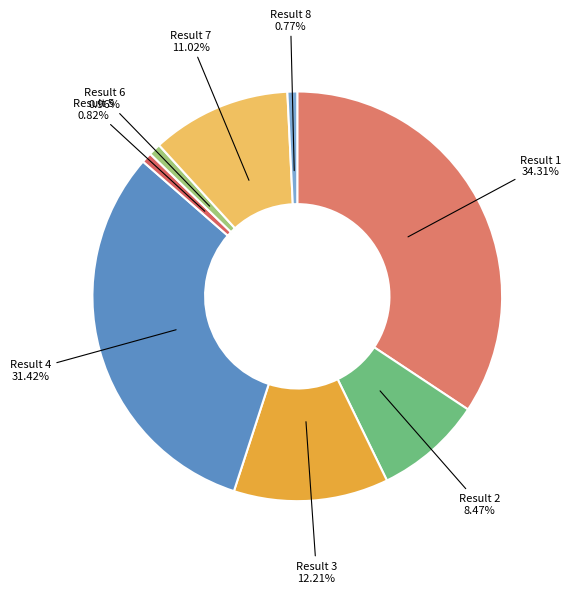

Count the number of slices in the pie.

8